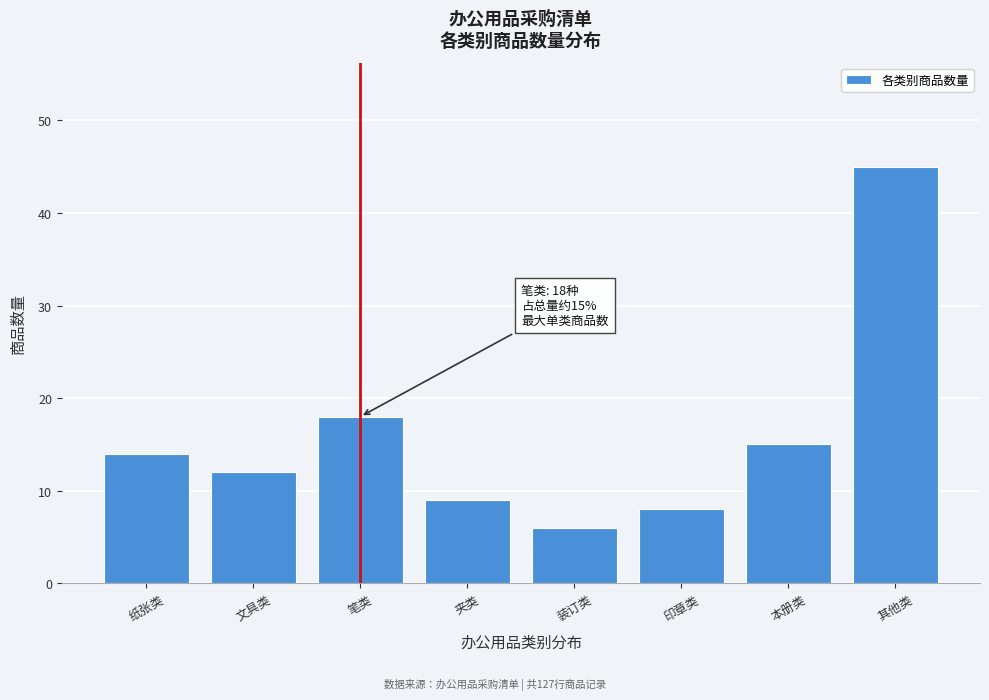

Reading right to left, list all the values displayed in this chart.

其他类=45	本册类=15	印章类=8	装订类=6	夹类=9	笔类=18	文具类=12	纸张类=14